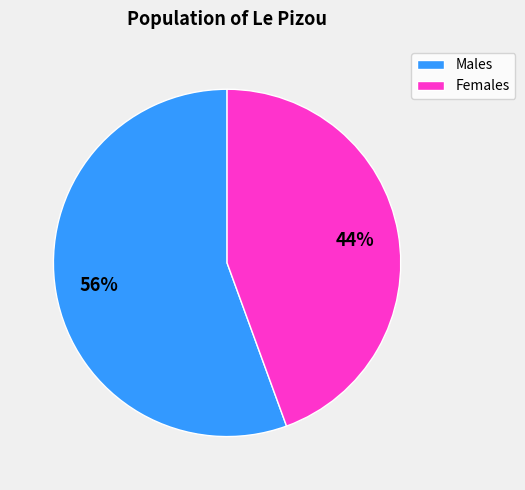

To the nearest percent, what is the average slice percentage?

50%